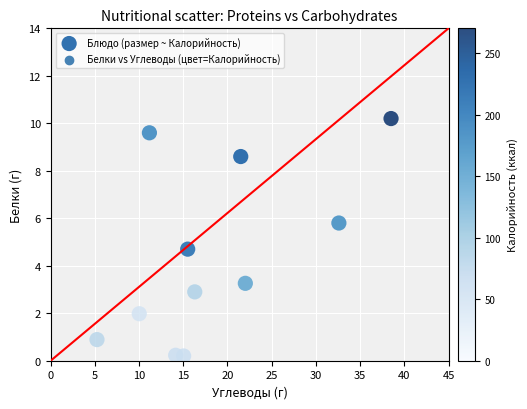

What Y value in the scatter plot is closest to 5?

4.7